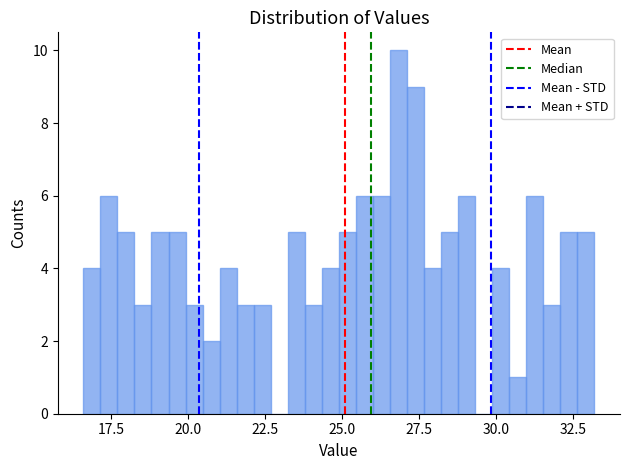

Read against the x-axis, roughly where is the centre of the tallest bar?

27.0